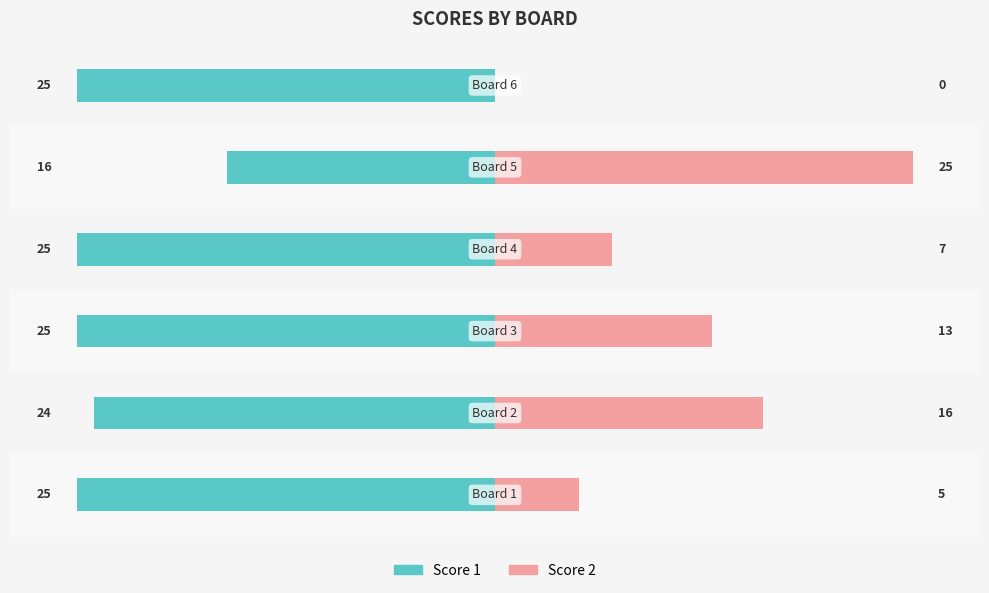

Reading left to right, extract all data points from this chart.

Score 1: -25	-24	-25	-25	-16	-25
Score 2: 5	16	13	7	25	0